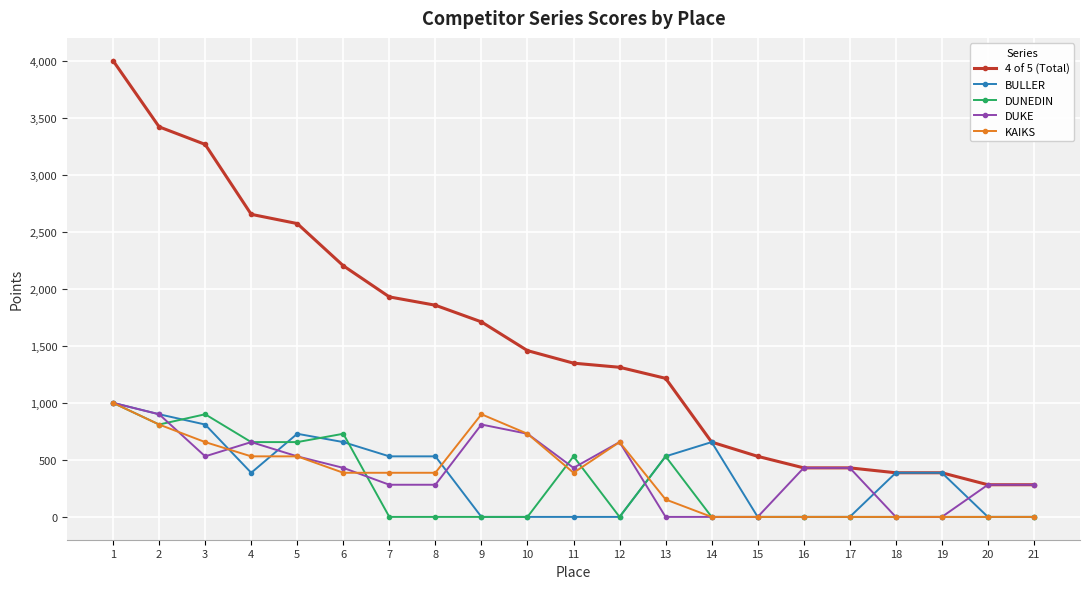

Is it true that BULLER equals 203 at 5?

False